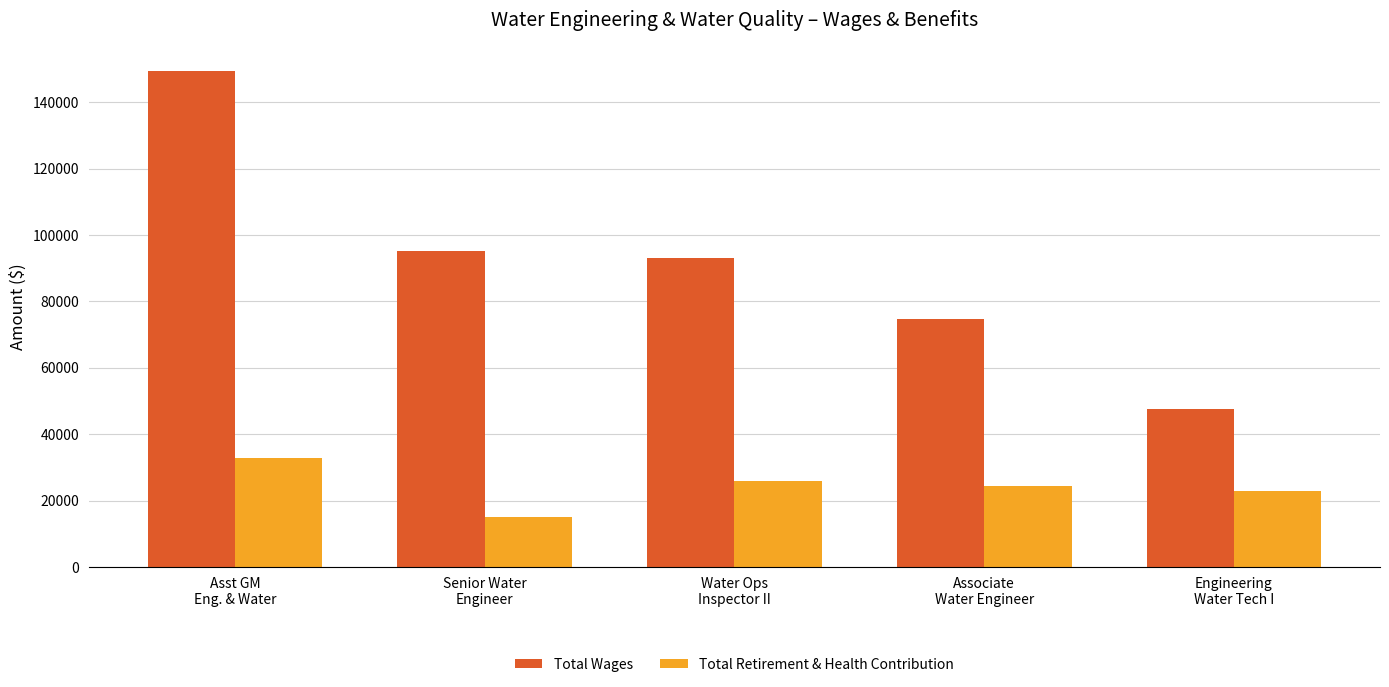

What is the label of the 1st bar from the right?

Engineering
Water Tech I